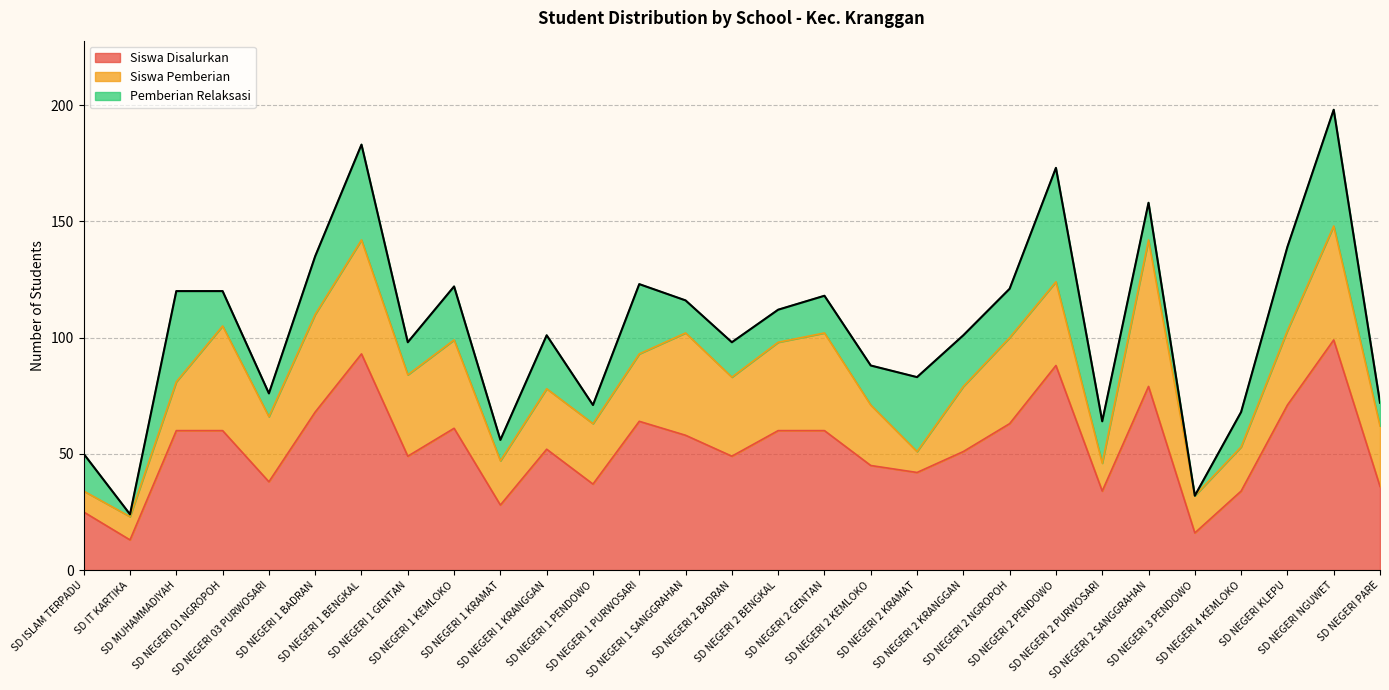

The value of Siswa Disalurkan at SD NEGERI 1 KRANGGAN is 79. True or false?

False